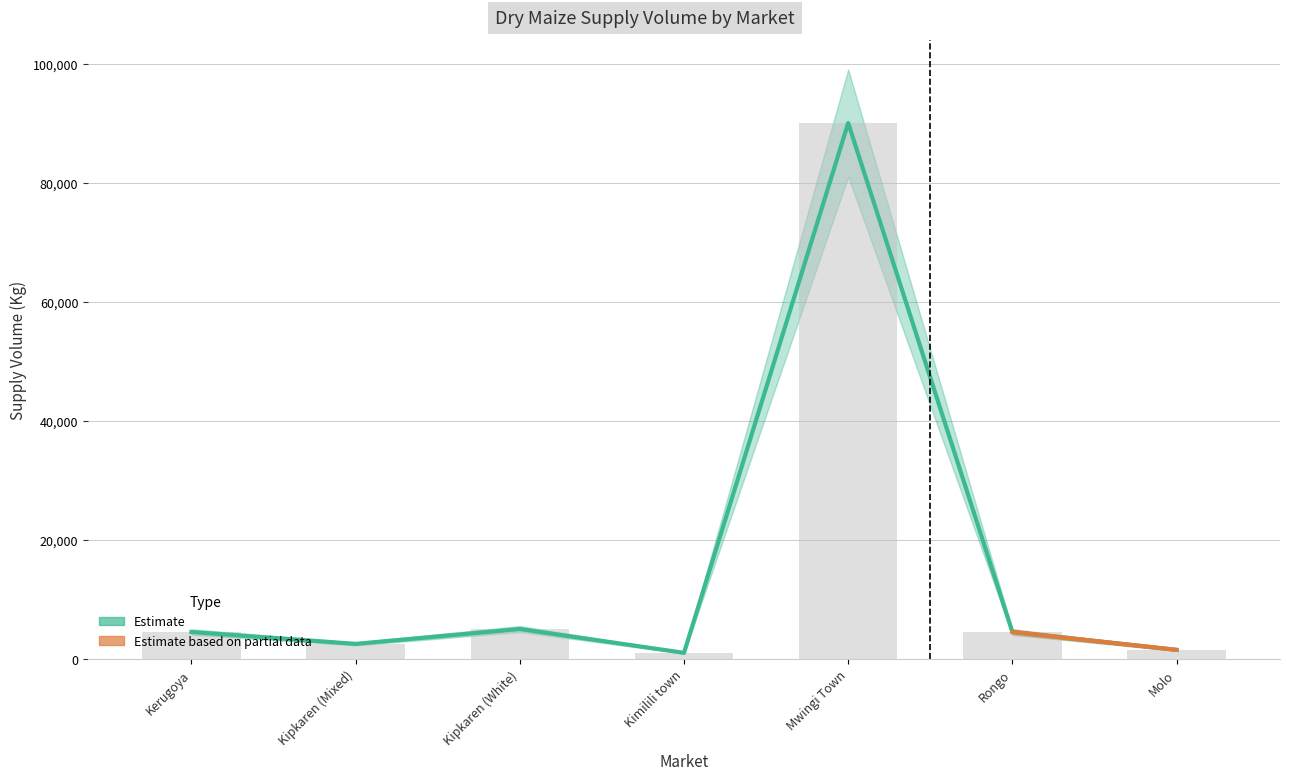

What is the label of the 7th bar from the right?

Kerugoya